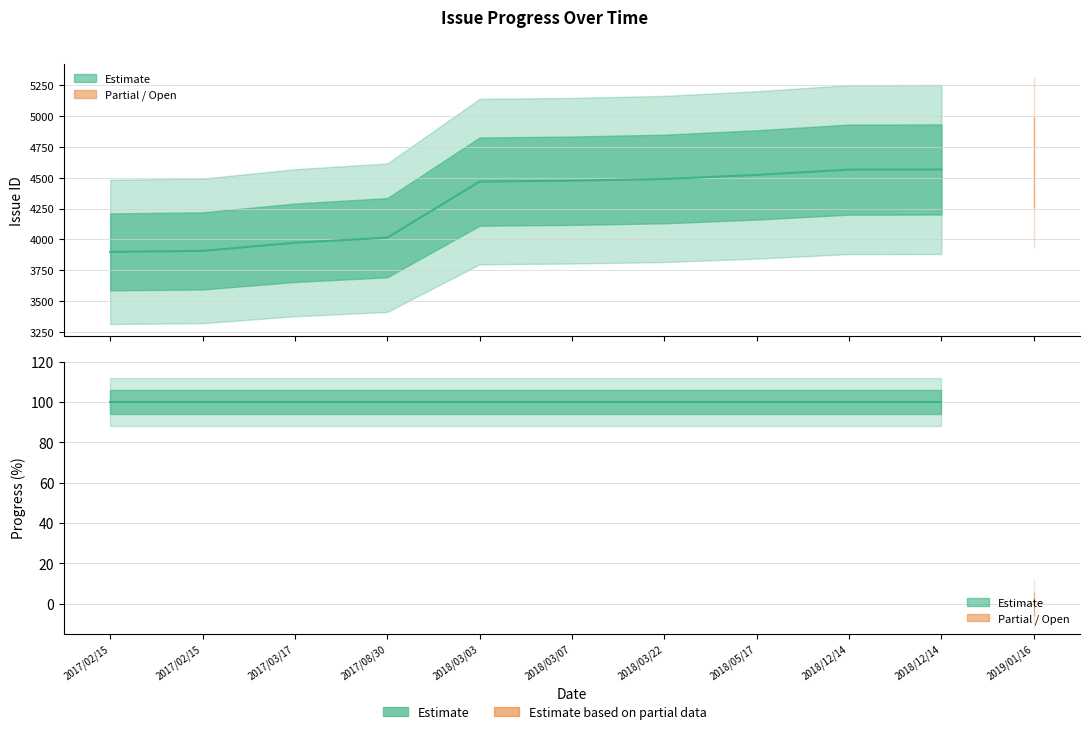

Is the value of progress at 2018/05/17 greater than the value of issue_id at 2017/03/17?

No